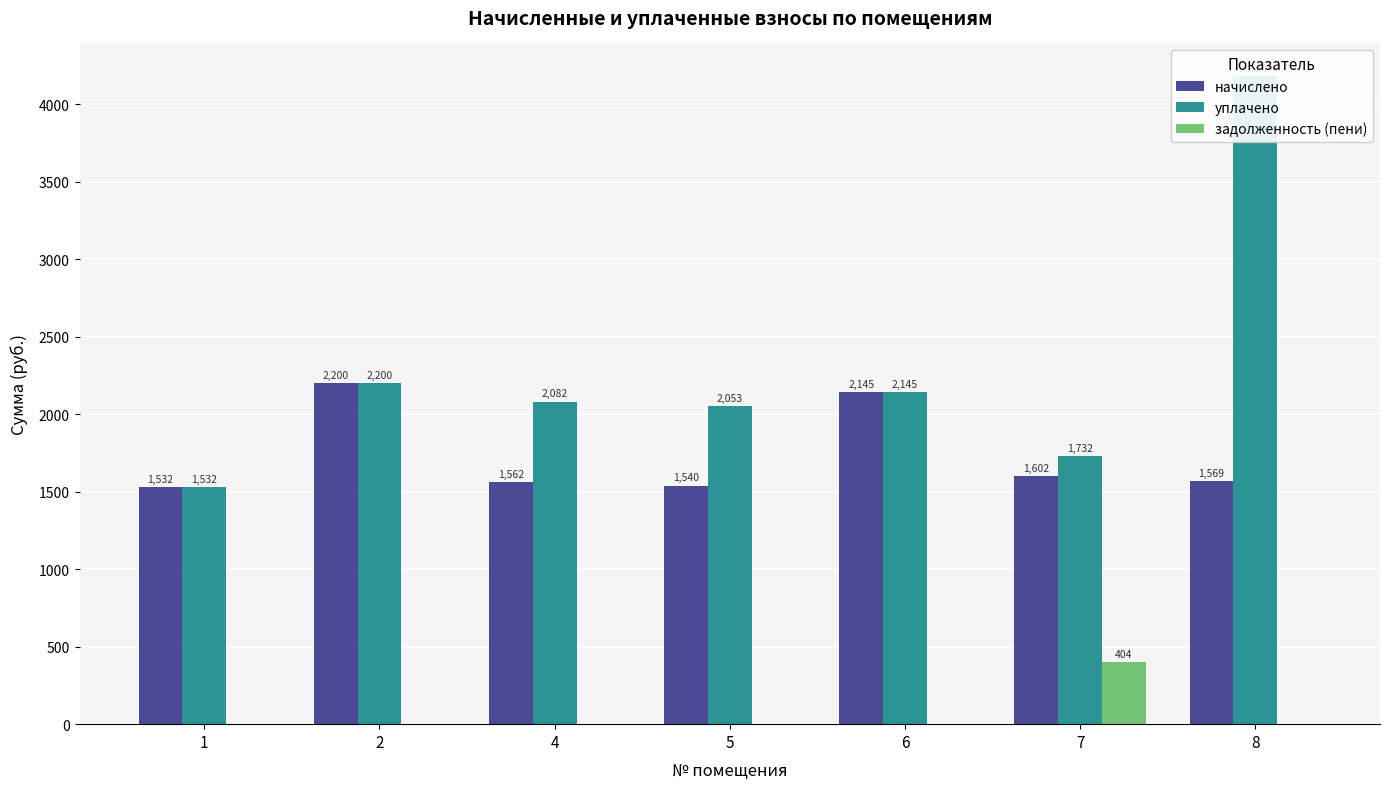

Which label corresponds to the smallest value in the chart?

1